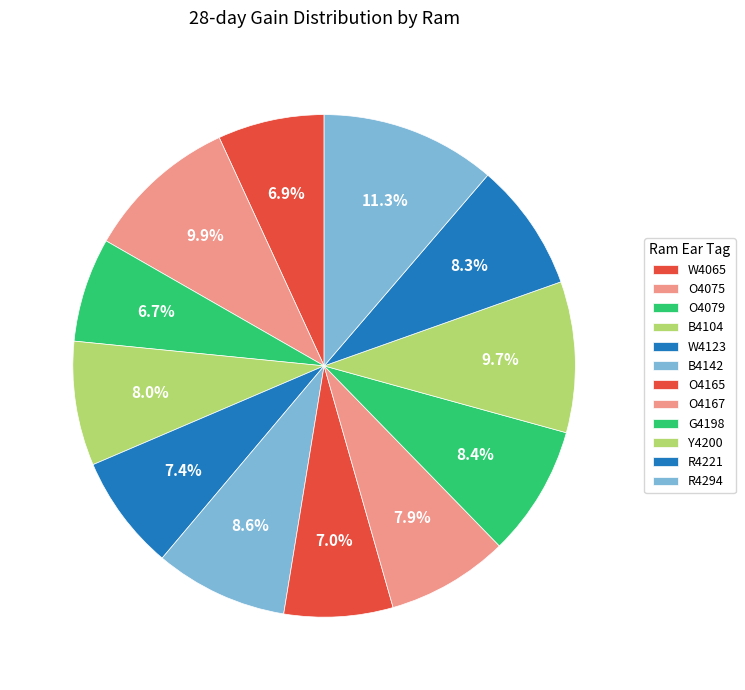

To the nearest percent, what percentage of the pie is O4165?

7%